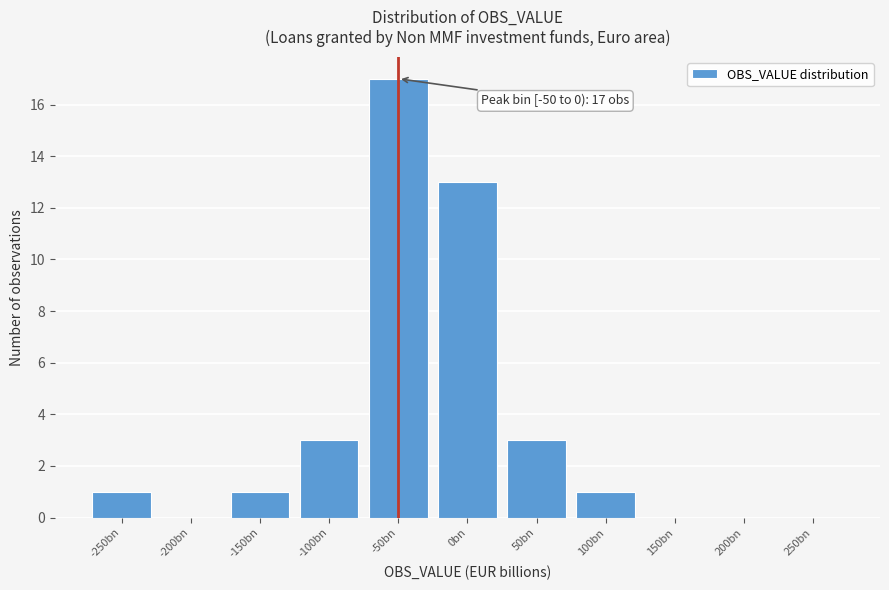

Reading right to left, what are all the values shown in this chart?

250bn=0	200bn=0	150bn=0	100bn=1	50bn=3	0bn=13	-50bn=17	-100bn=3	-150bn=1	-200bn=0	-250bn=1